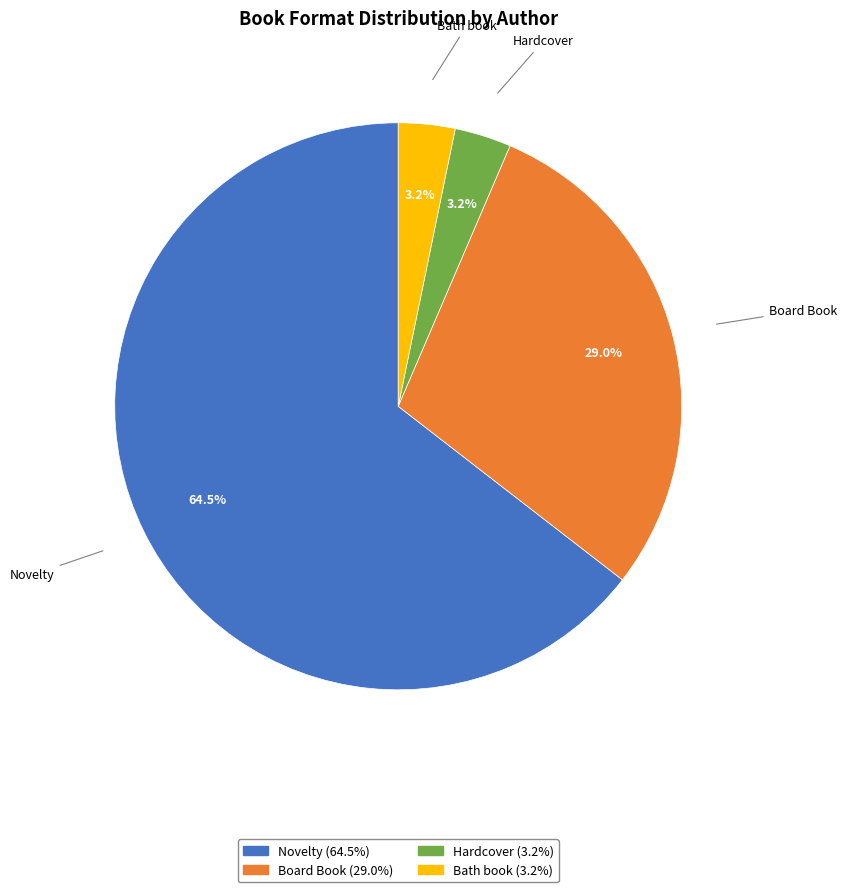

Which slice represents more than half of the pie?

Novelty